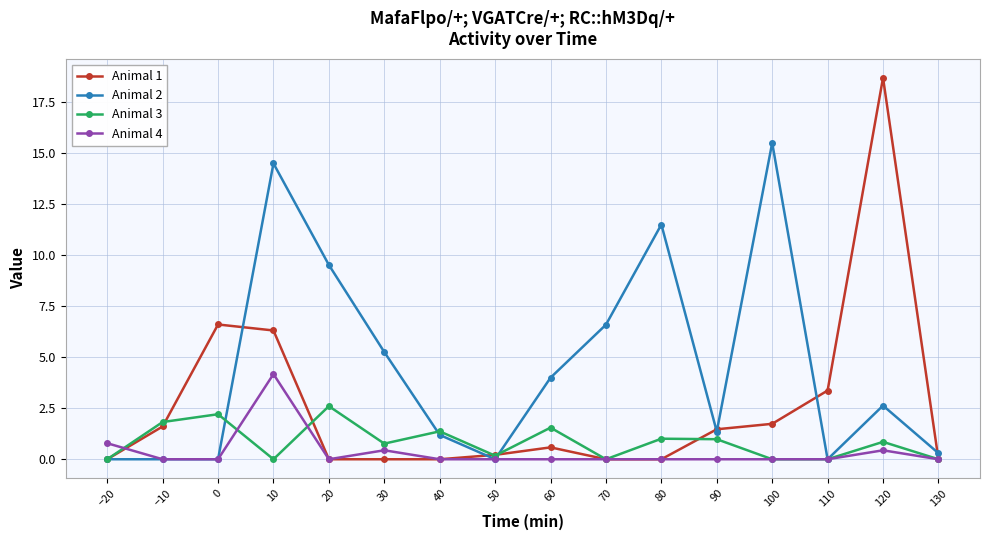

How many lines are shown in the chart?

4